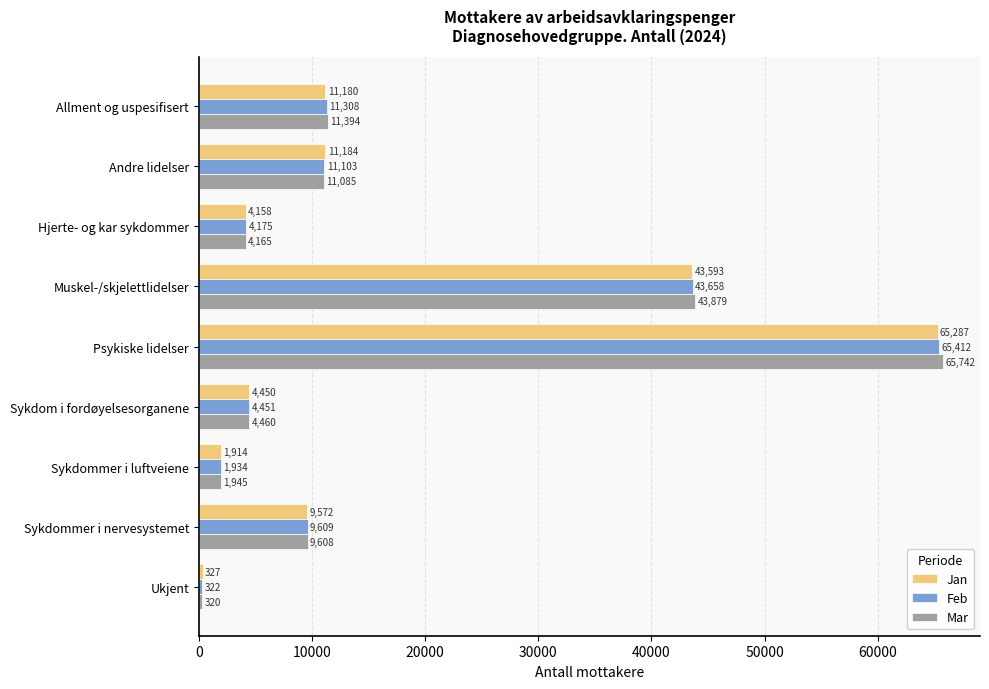

What is the maximum value shown in the chart?

65742